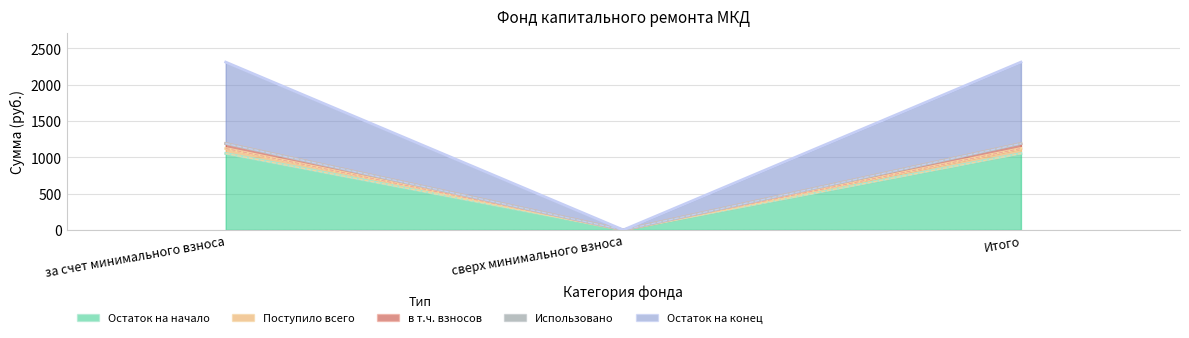

True or false: Остаток на конец has a value of 509.0 at за счет минимального взноса.

False